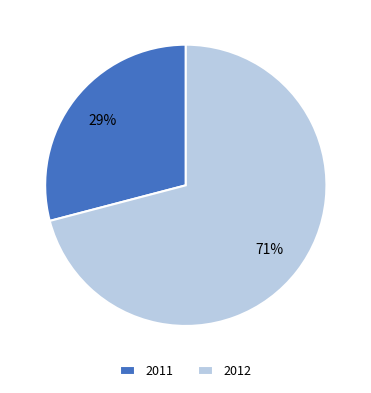

How many segments does this pie chart have?

2